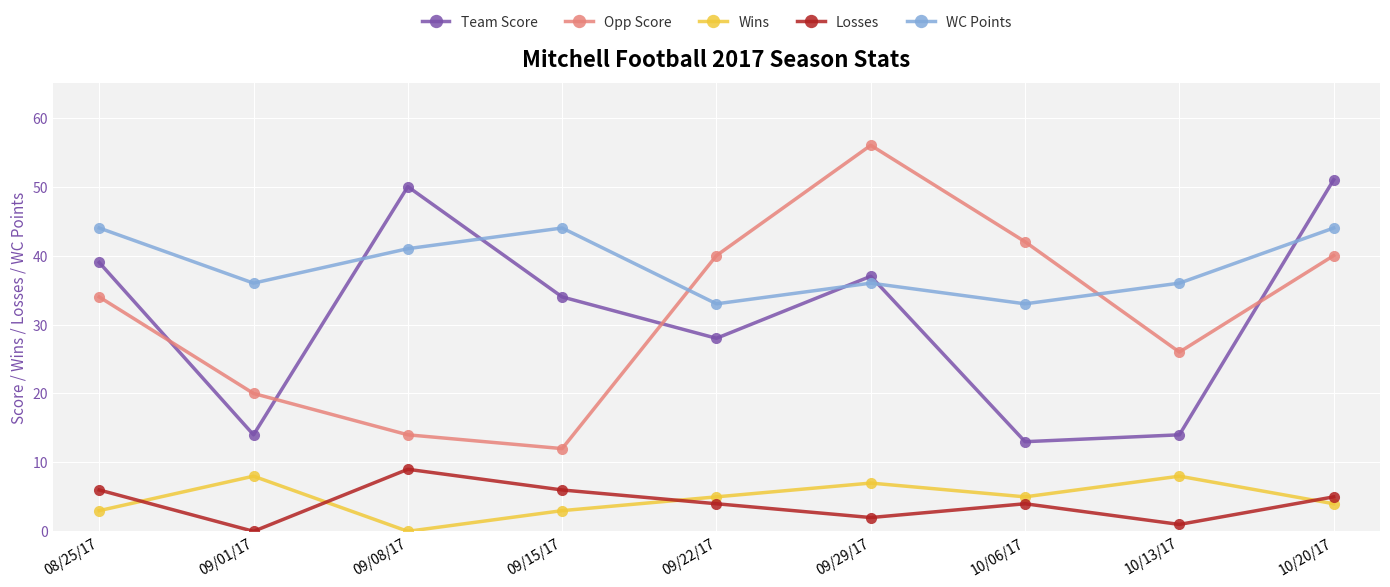

What is the difference between the second highest and second lowest values in the Team Score series?

36